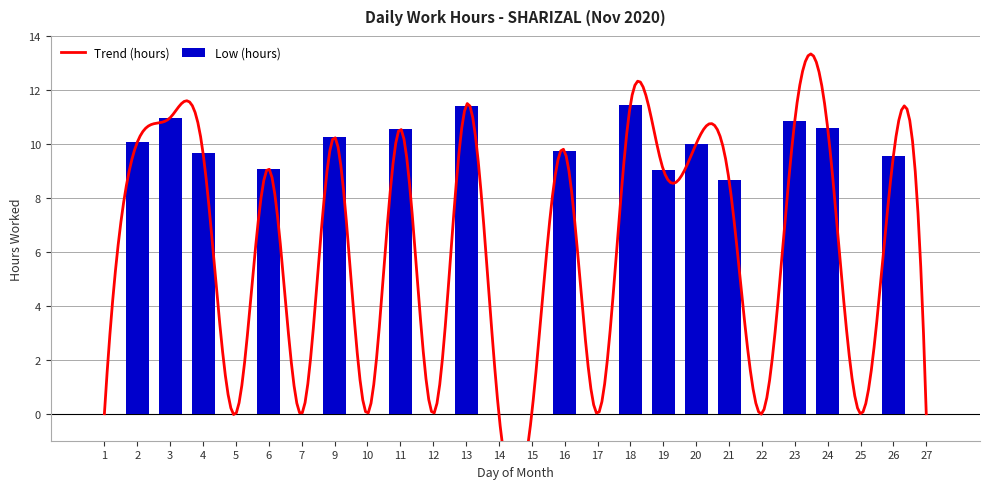

Reading right to left, what are all the values shown in this chart?

0.0	9.6	0.0	10.6	10.8	0.0	8.7	10.0	9.1	11.4	0.0	9.7	0.0	0.0	11.4	0.0	10.6	0.0	10.2	0.0	9.1	0.0	9.7	11.0	10.1	0.0